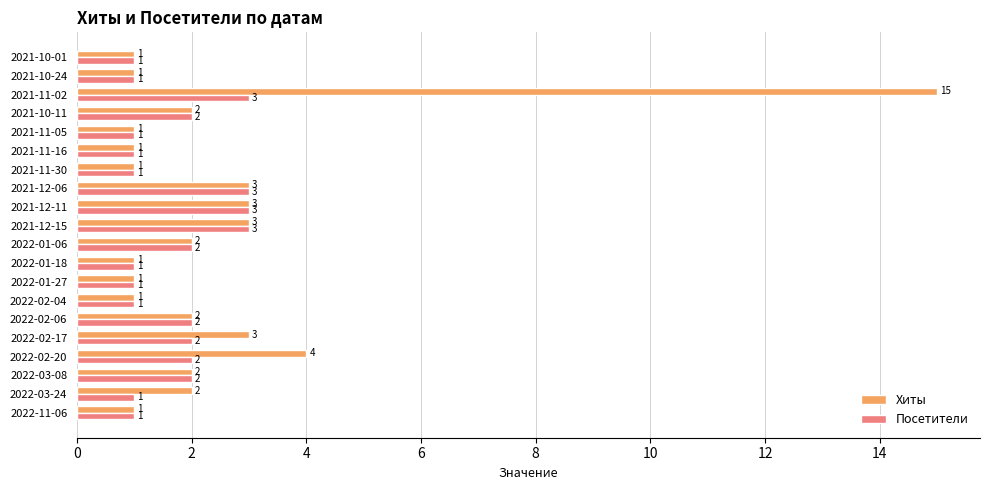

What is the greatest value displayed?

15